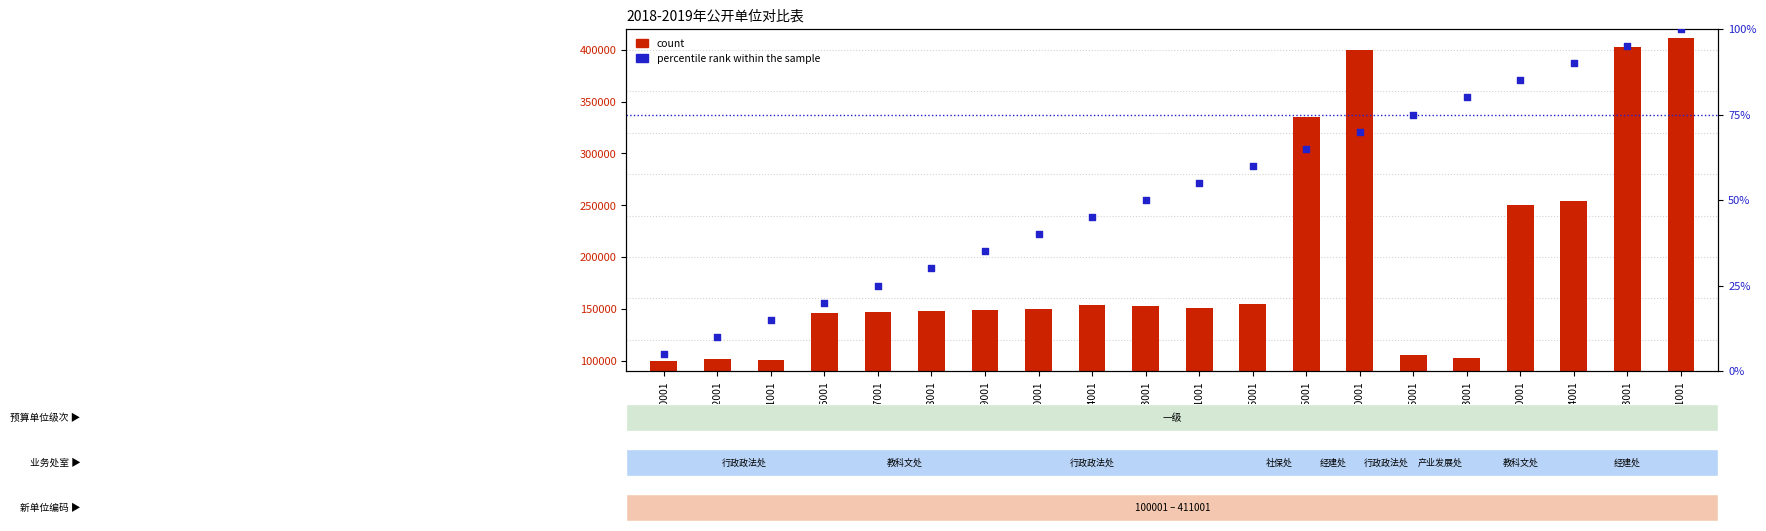

Which series contains the highest Y value?

count